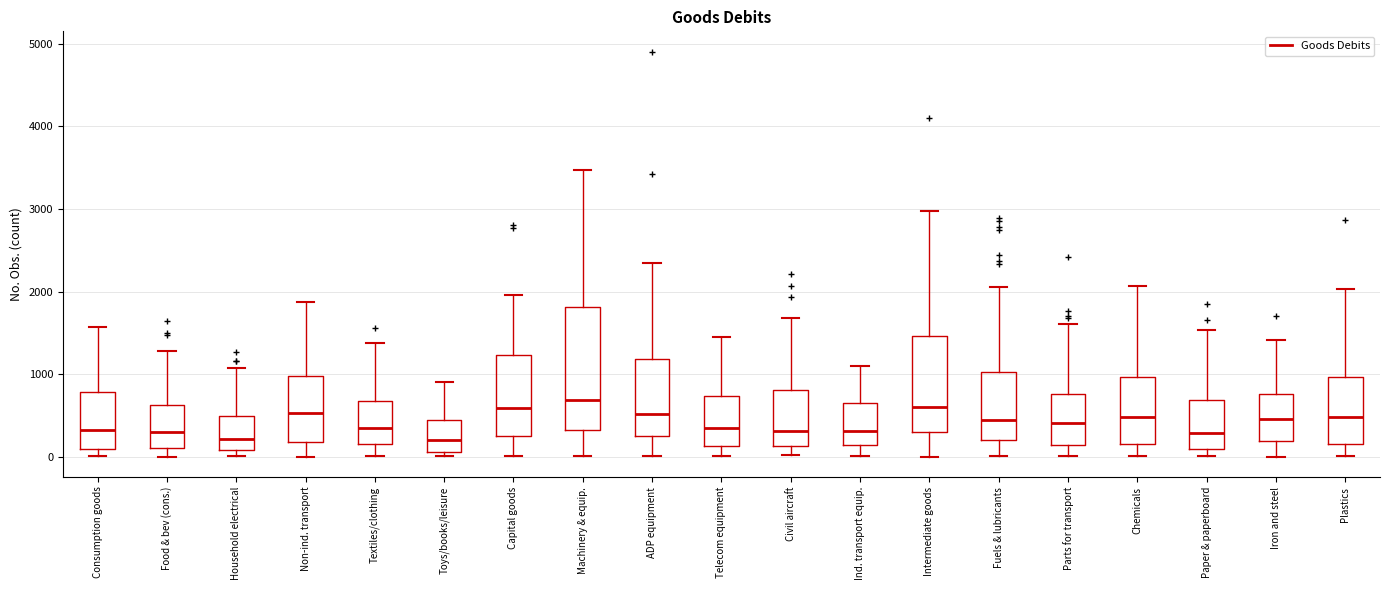

Reading left to right, transcribe this box plot: for each box, give where its median line is, the range the box spans, and where its two whiskers end, as read against the y-axis. The values are not printed on the chart, so give them approximately, as read against the axis.

Consumption goods: median 300, box 100 to 800, whiskers 0 to 1600
Food & bev (cons.): median 300, box 100 to 600, whiskers 0 to 1300
Household electrical: median 200, box 100 to 500, whiskers 0 to 1100
Non-ind. transport: median 500, box 200 to 1000, whiskers 0 to 1900
Textiles/clothing: median 300, box 200 to 700, whiskers 0 to 1400
Toys/books/leisure: median 200, box 100 to 400, whiskers 0 to 900
Capital goods: median 600, box 300 to 1200, whiskers 0 to 2000
Machinery & equip.: median 700, box 300 to 1800, whiskers 0 to 3500
ADP equipment: median 500, box 300 to 1200, whiskers 0 to 2300
Telecom equipment: median 300, box 100 to 700, whiskers 0 to 1500
Civil aircraft: median 300, box 100 to 800, whiskers 0 to 1700
Ind. transport equip.: median 300, box 100 to 600, whiskers 0 to 1100
Intermediate goods: median 600, box 300 to 1500, whiskers 0 to 3000
Fuels & lubricants: median 400, box 200 to 1000, whiskers 0 to 2100
Parts for transport: median 400, box 100 to 800, whiskers 0 to 1600
Chemicals: median 500, box 200 to 1000, whiskers 0 to 2100
Paper & paperboard: median 300, box 100 to 700, whiskers 0 to 1500
Iron and steel: median 500, box 200 to 800, whiskers 0 to 1400
Plastics: median 500, box 200 to 1000, whiskers 0 to 2000